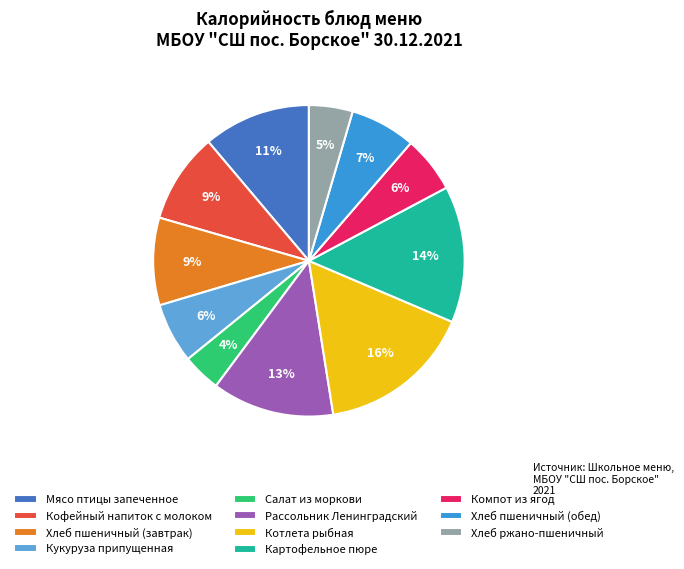

The Кукуруза припущенная slice represents 21% of the pie. True or false?

False